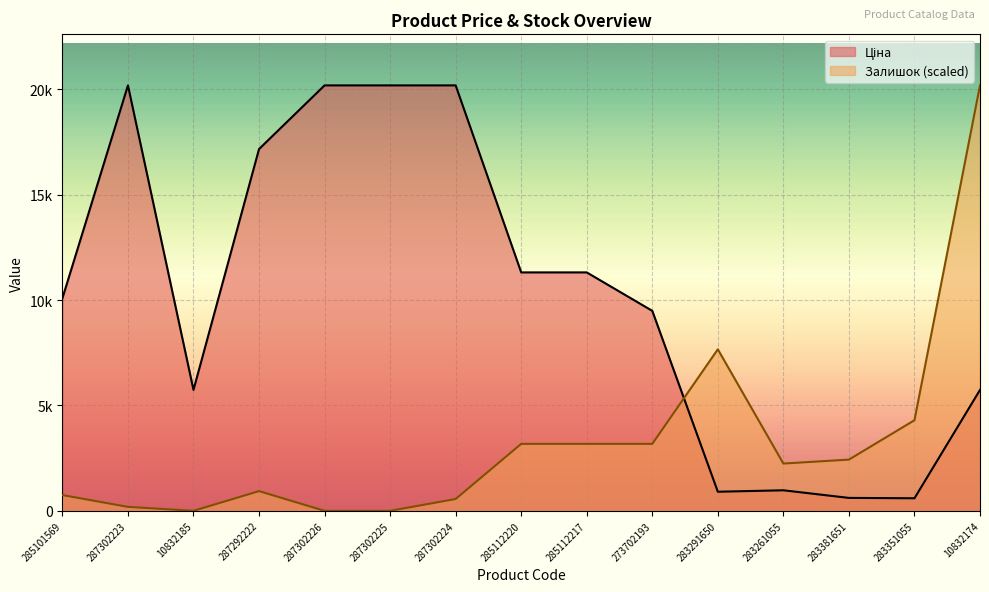

Which category has the highest value in the Залишок series?

10832174